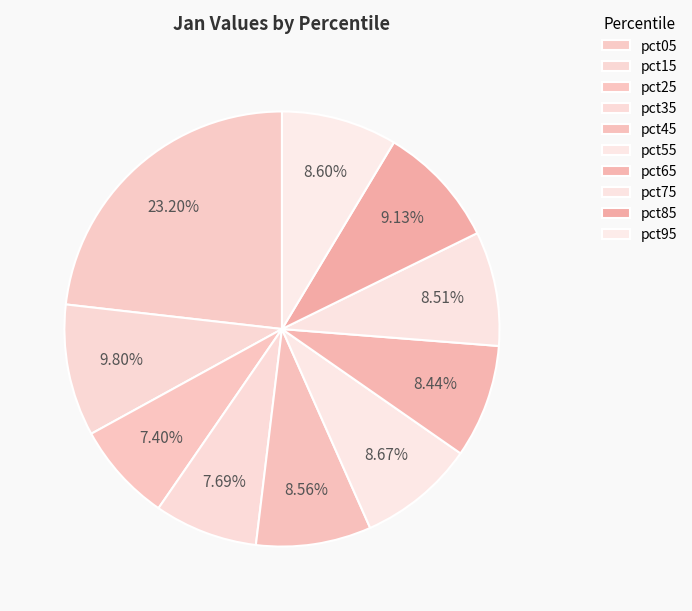

Does pct65 represent more than half of the total?

No